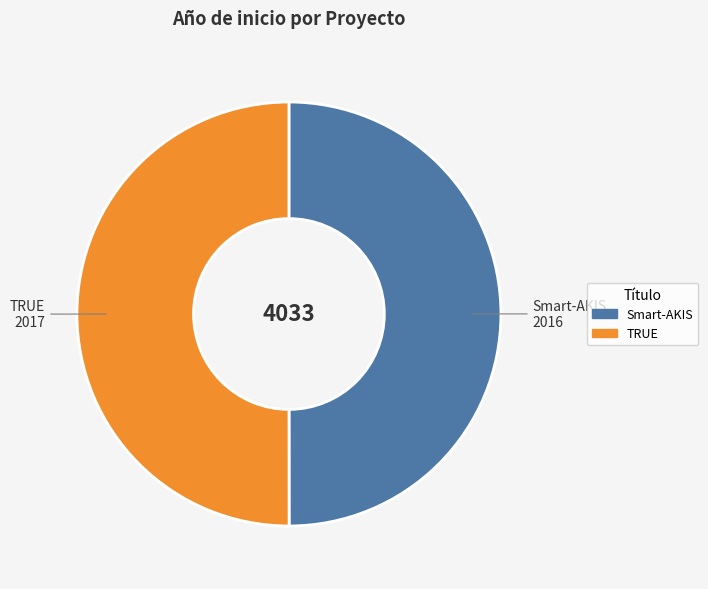

Approximately how many times larger is the value at TRUE compared to Smart-AKIS?

1.0